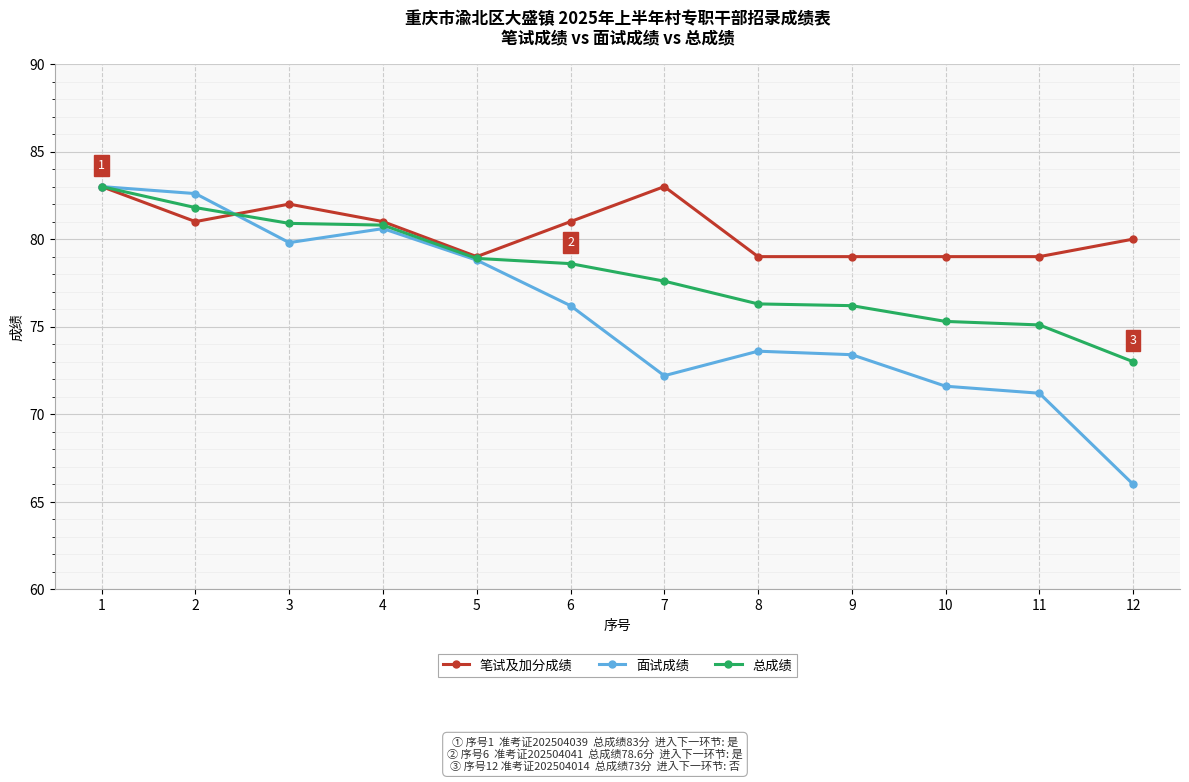

Count the number of categories in the chart.

12